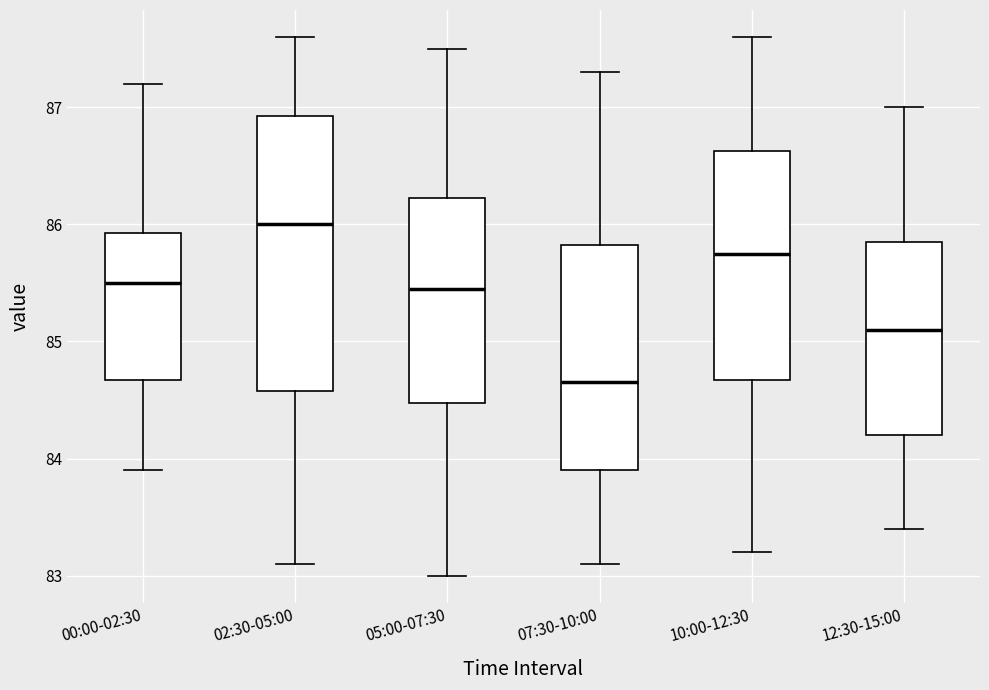

Where does the median line of the box for 07:30-10:00 sit on the y-axis? The values are not printed on the chart, so give them approximately, as read against the axis.

84.7